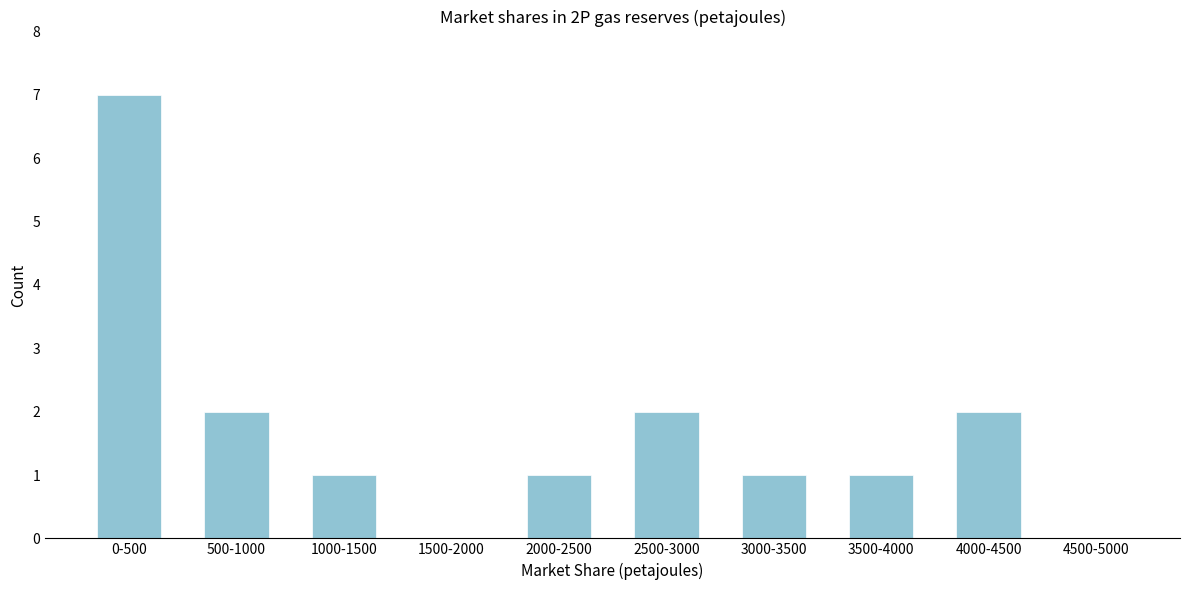

Reading right to left, list all the values displayed in this chart.

4500-5000=0	4000-4500=2	3500-4000=1	3000-3500=1	2500-3000=2	2000-2500=1	1500-2000=0	1000-1500=1	500-1000=2	0-500=7